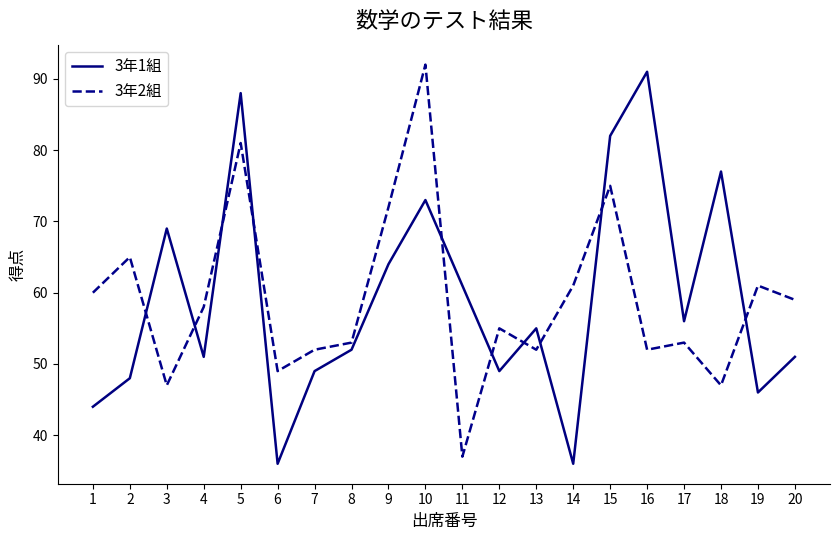

After their last crossing, which series has the higher values: 3年1組 or 3年2組?

3年2組